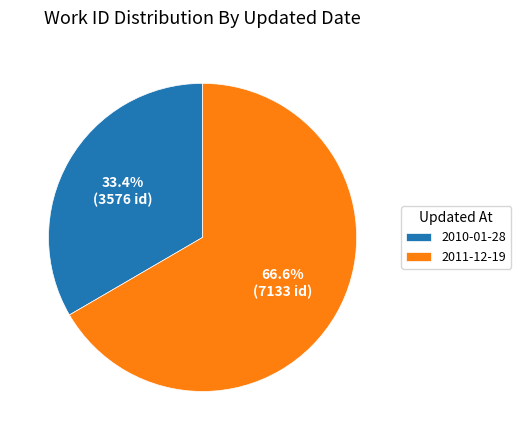

To the nearest percent, what is the difference between the largest and smallest slice percentages?

33%